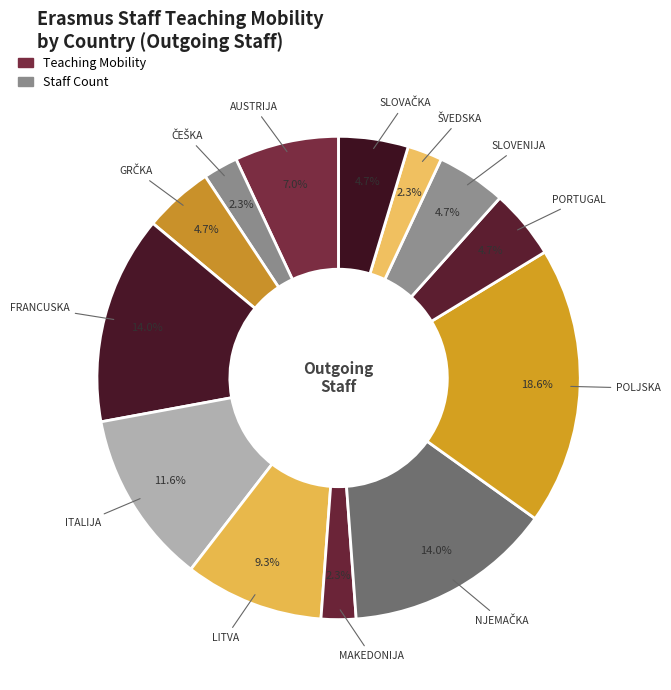

To the nearest percent, what is the average slice percentage?

8%